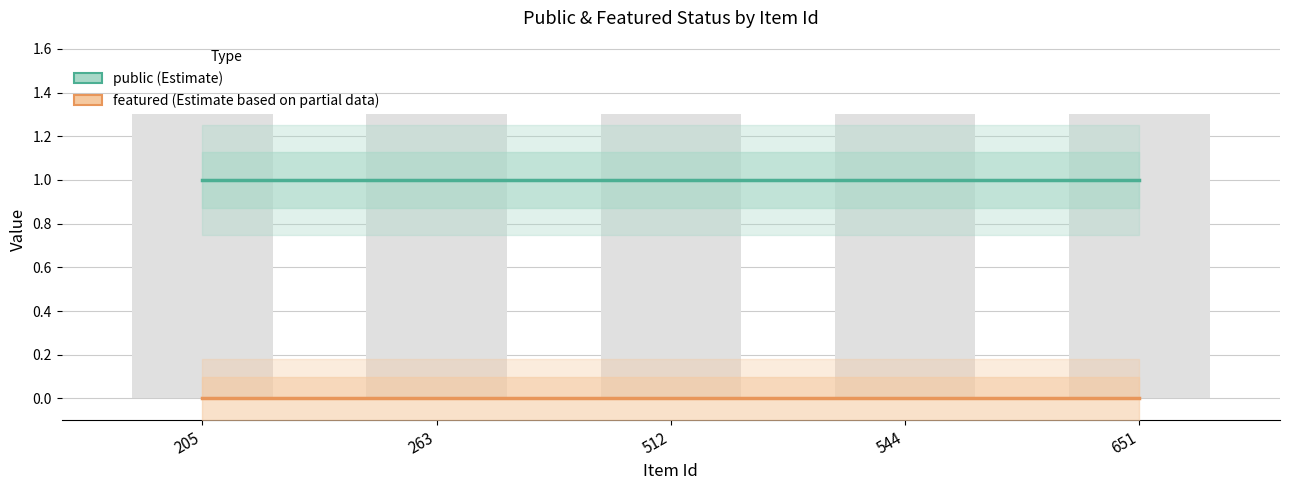

What is the maximum value shown in the chart?

1